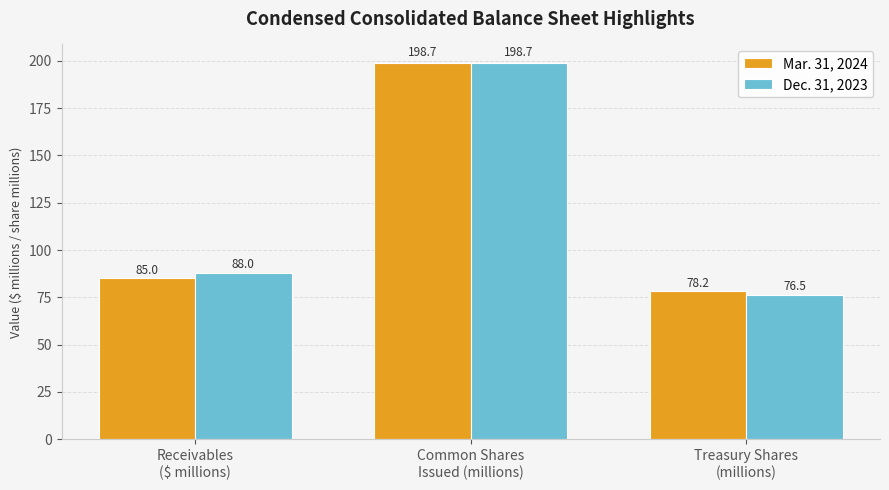

Reading right to left, list all the values displayed in this chart.

Mar. 31, 2024: 78.2	198.7	85.0
Dec. 31, 2023: 76.5	198.7	88.0